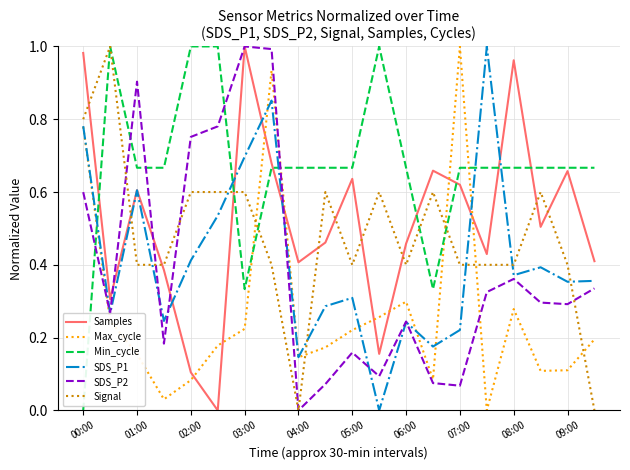

True or false: Max_cycle and Signal intersect in this chart.

True